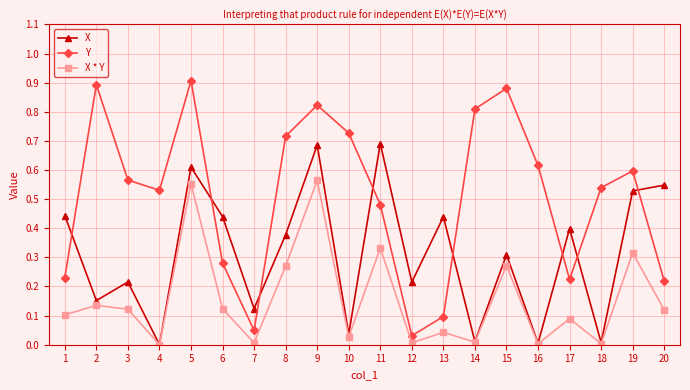

Which series has the widest spread of values?

Y